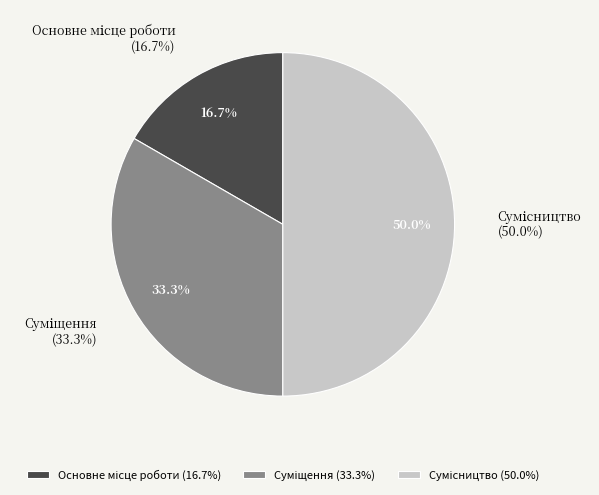

How many slices are in this pie chart?

3